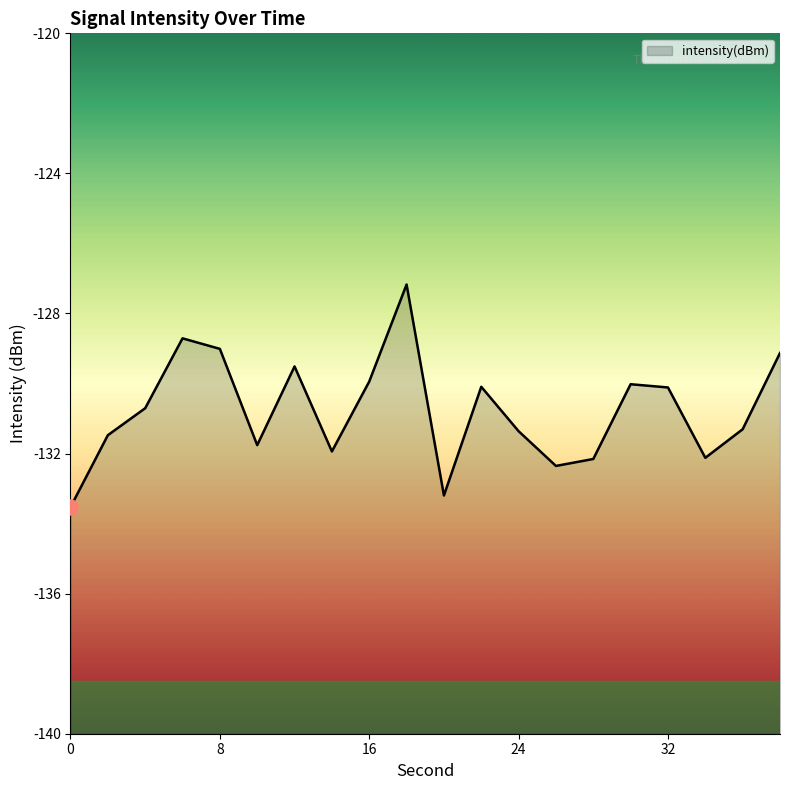

What is the change in value from 10 to 12?

+2.2